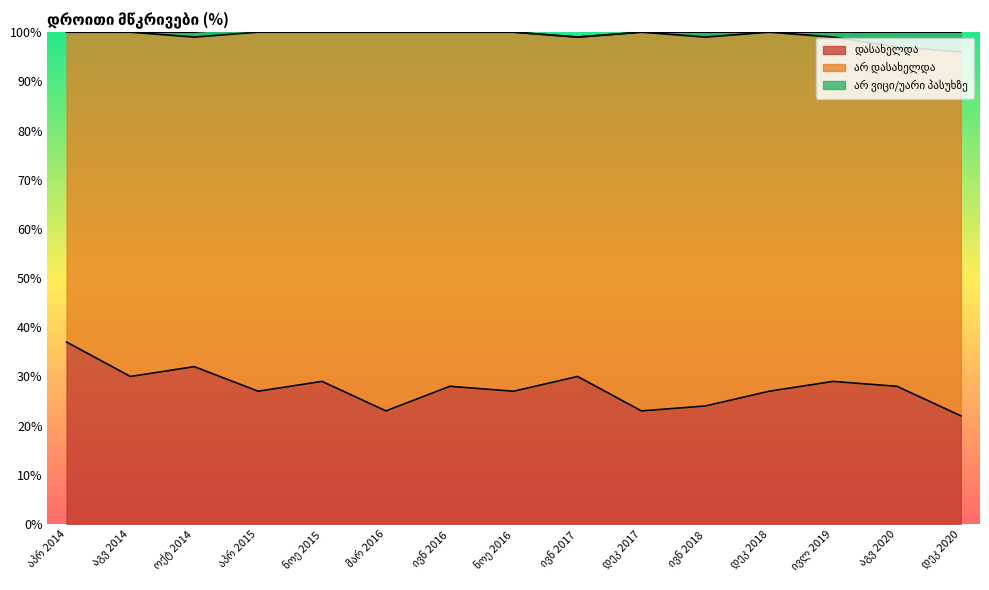

At which category is the sum across all series the highest?

აპრ 2015